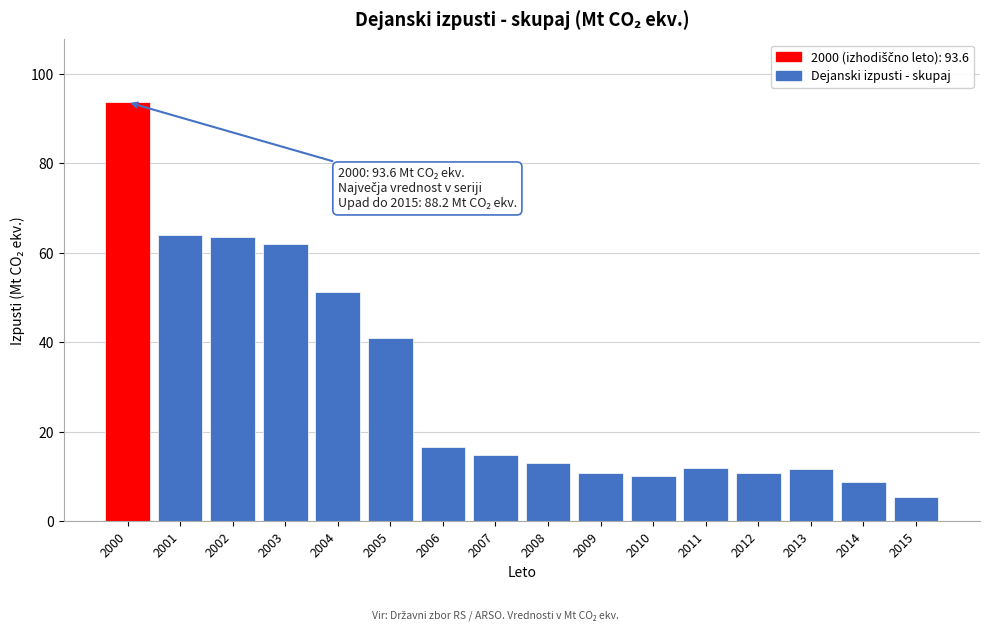

What is the value of the 13th bar from the left?

10.8